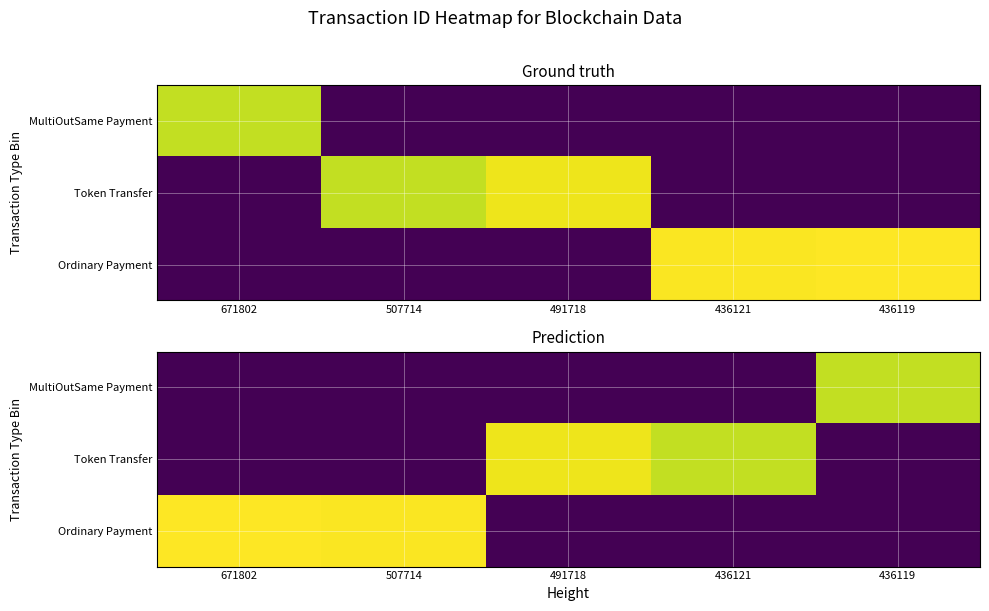

How many data points does each series have?

5